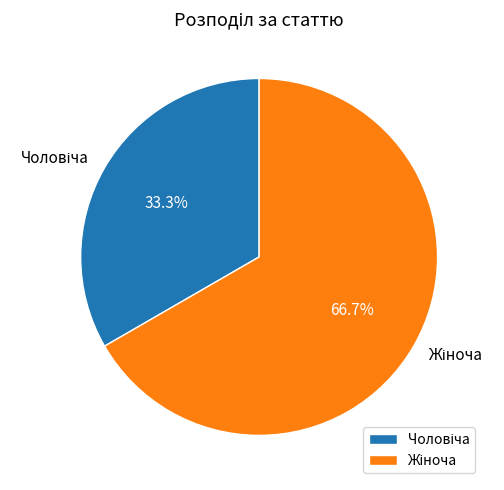

Does any single category account for the majority?

Yes